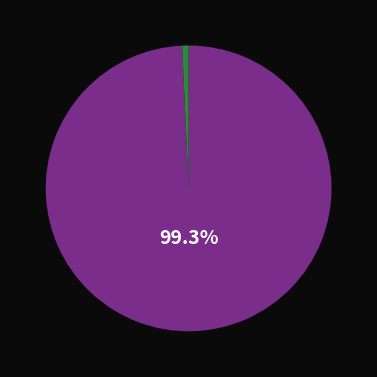

Does any single category account for the majority?

Yes